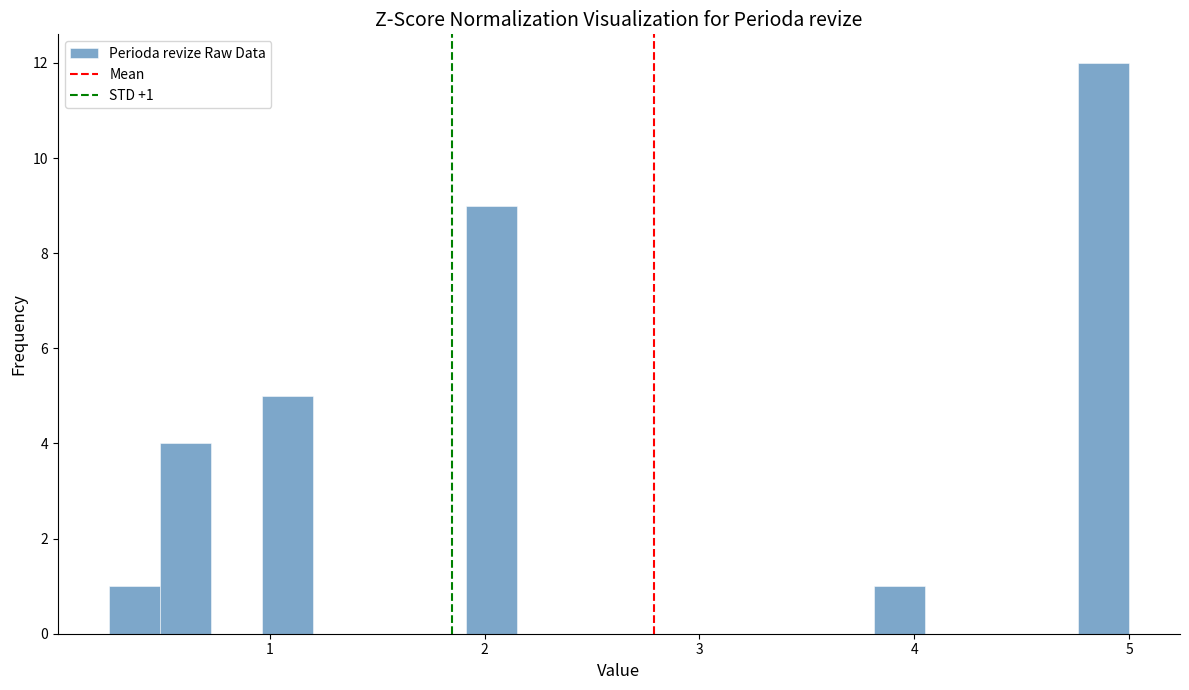

Around what value on the x-axis is the tallest bar? Give the approximate position of its centre, as read against the axis.

4.9